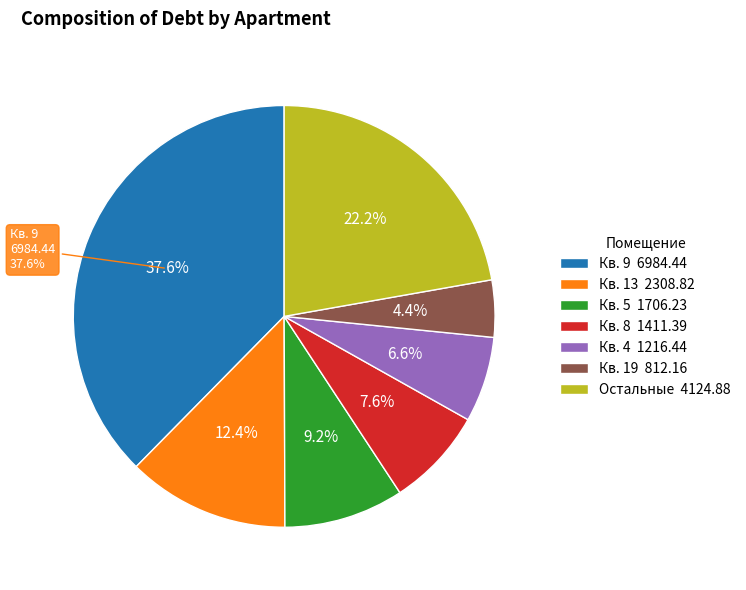

Which category has the biggest portion of the pie?

9